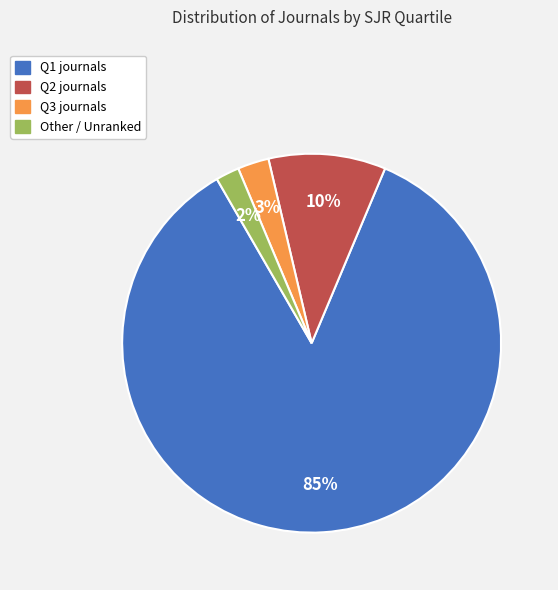

Is it true that Q2 is 10% of the pie?

True